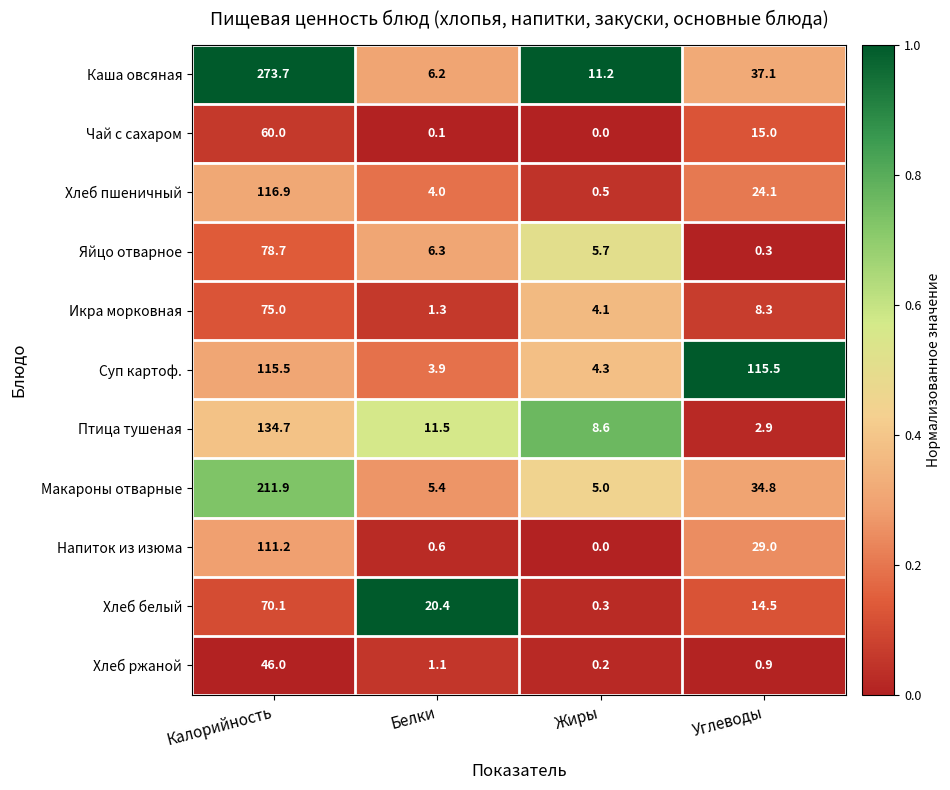

Rank the series by their maximum value, from lowest to highest.

Хлеб ржаной, Чай с сахаром, Хлеб белый, Икра морковная, Яйцо отварное, Напиток из изюма, Суп картоф., Хлеб пшеничный, Птица тушеная, Макароны отварные, Каша овсяная